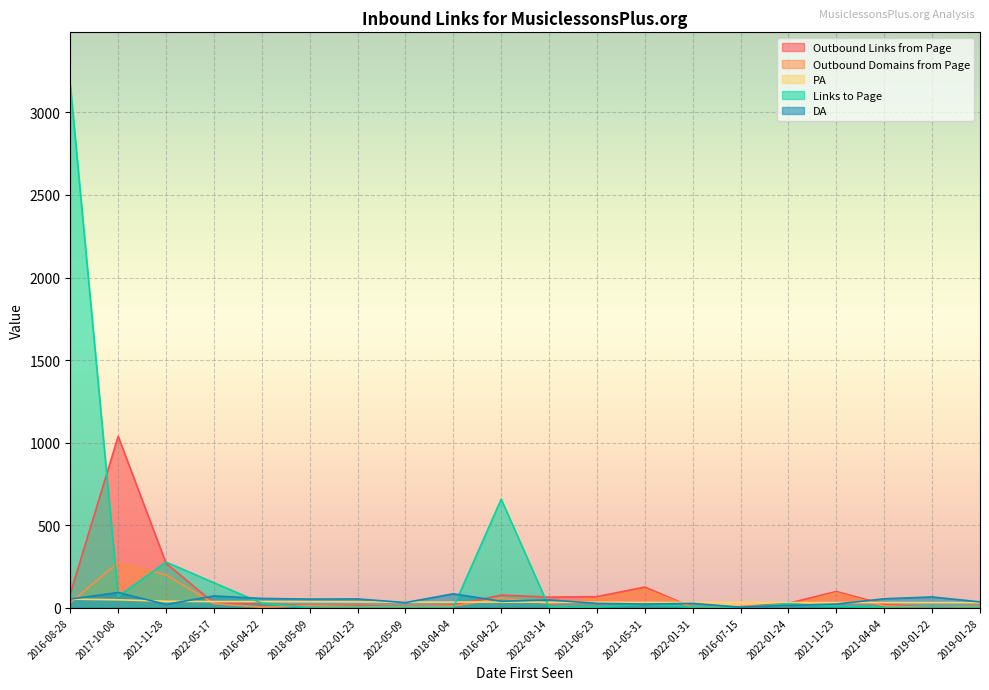

How many data points in PA are less than 35?

10